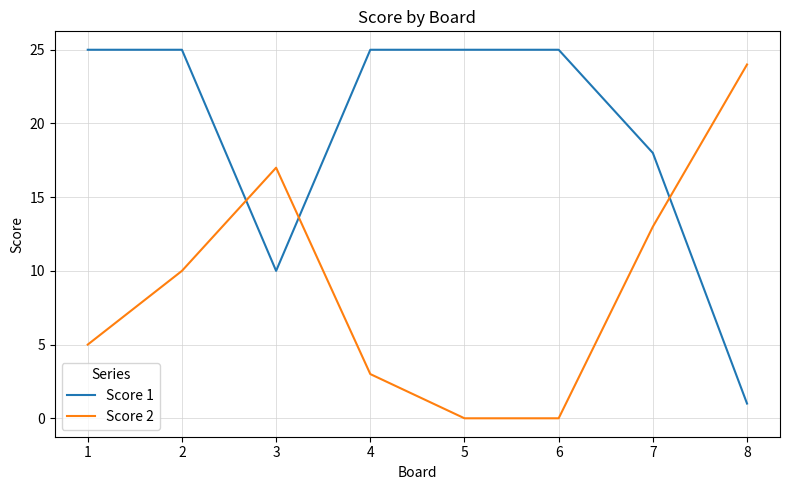

Which series changed the most between 2 and 5?

Score 2